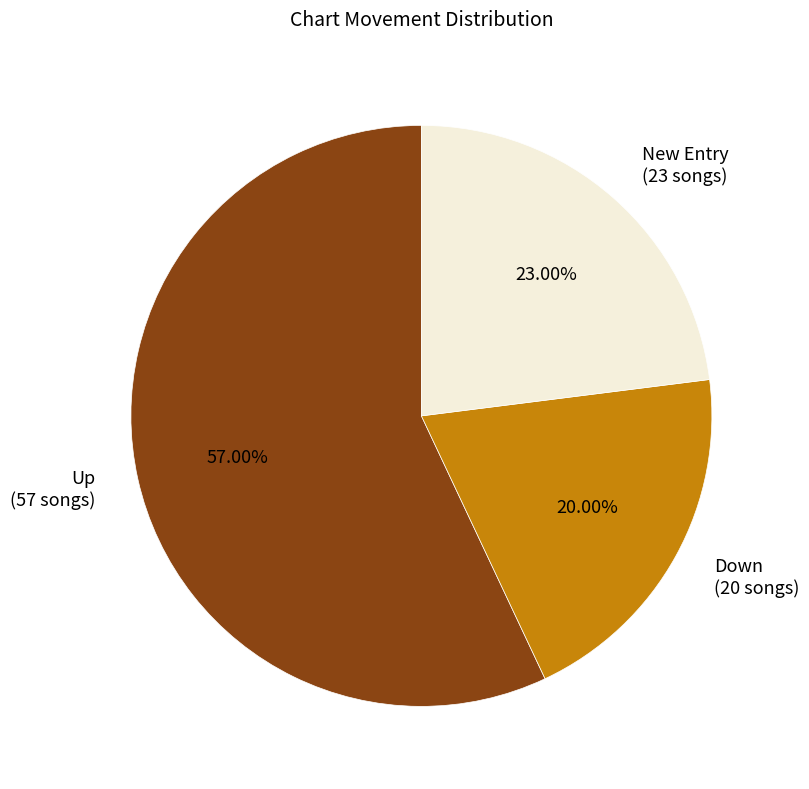

How many slices are in this pie chart?

3